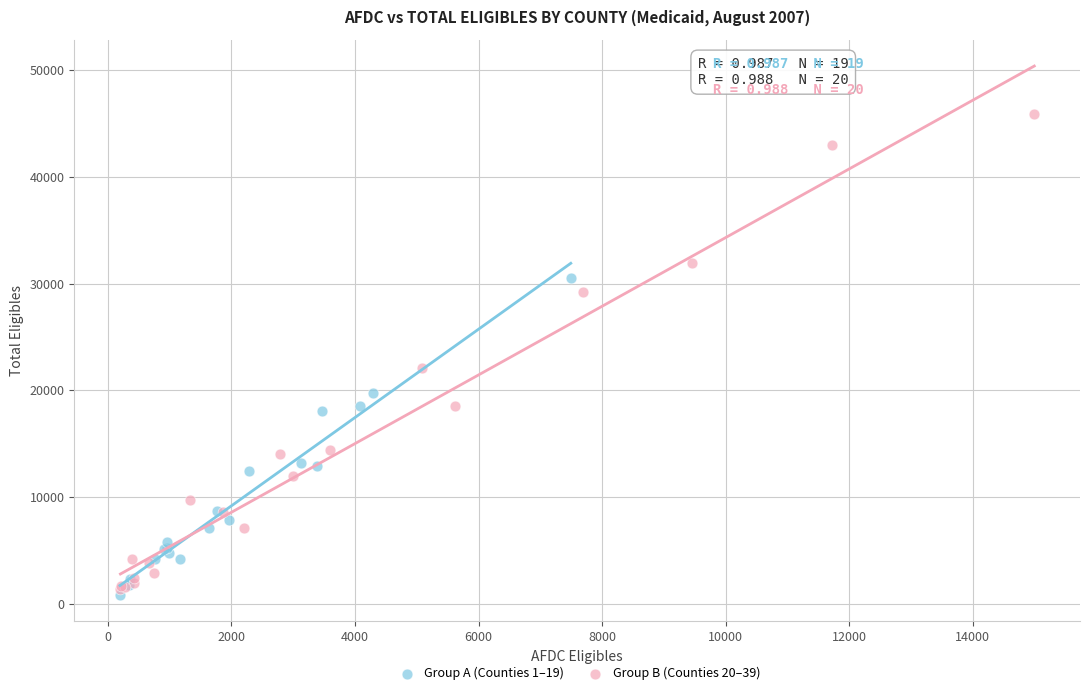

Which series reaches the maximum Y coordinate?

Group B (Counties 20–39)